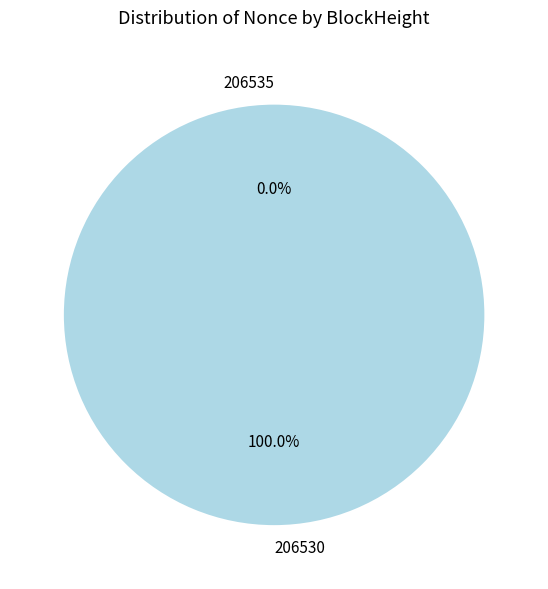

Do 206535 and 206530 together represent more than half of the pie?

Yes